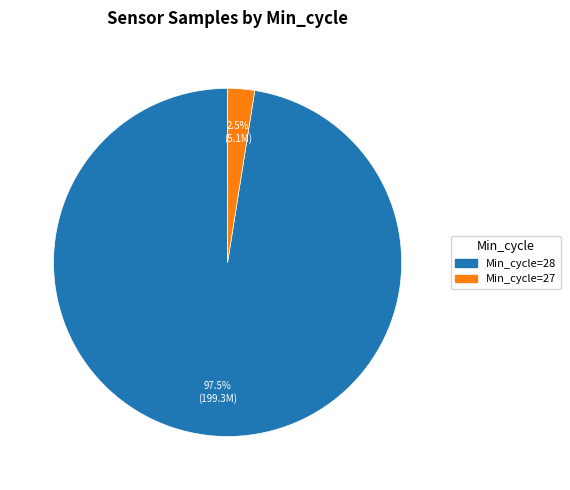

Is there any slice that represents more than half of the pie?

Yes